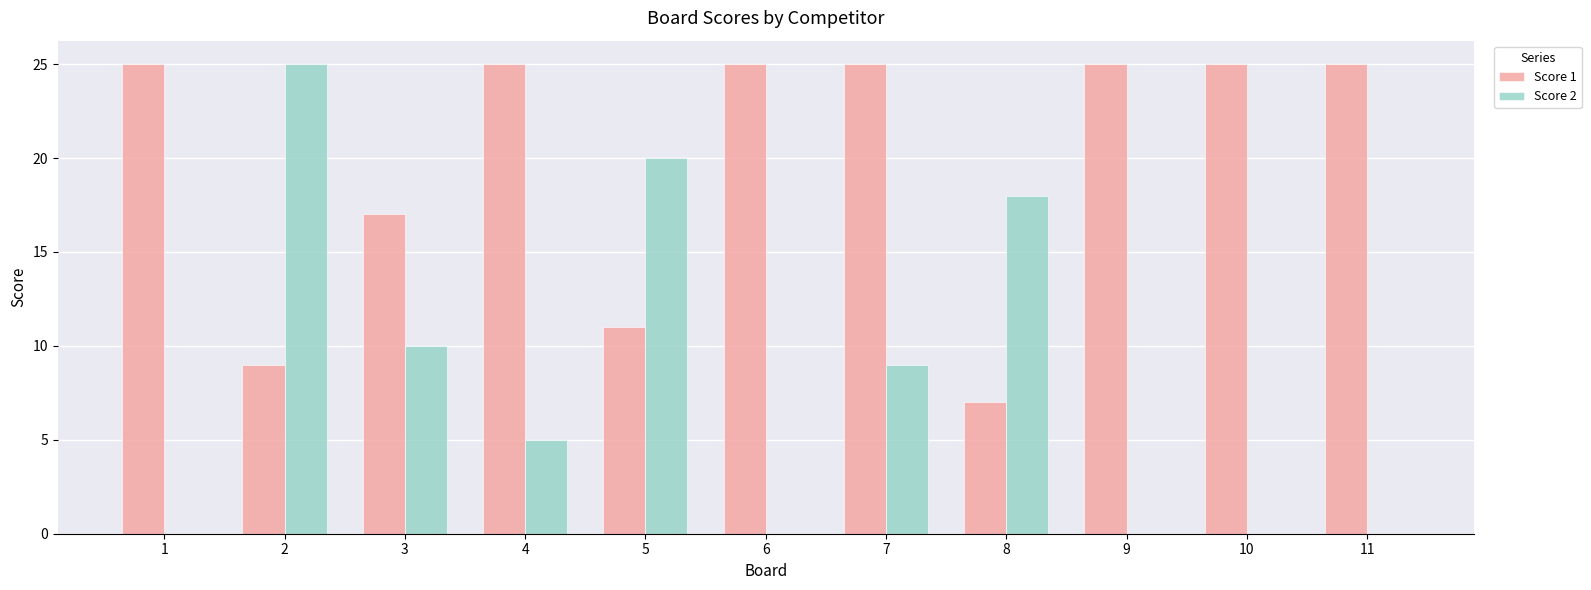

Which series has the widest spread of values?

Score 2